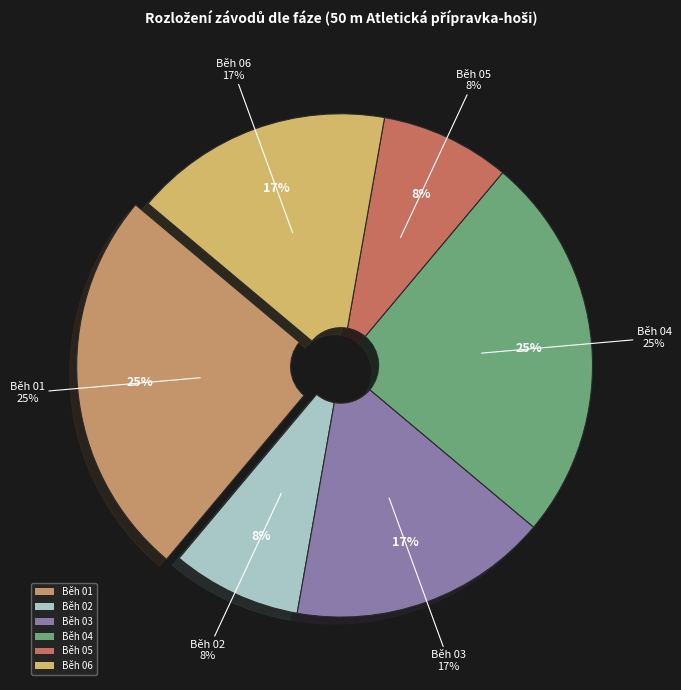

The Běh 01 slice represents 25% of the pie. True or false?

True